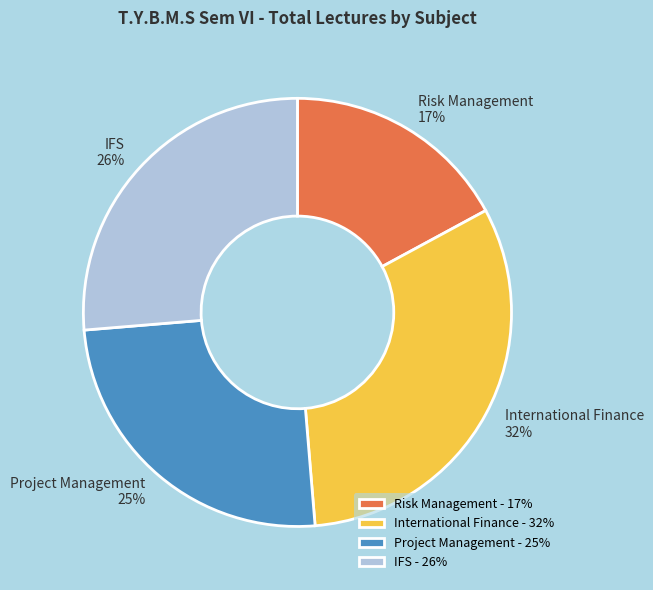

Does IFS account for over 50% of the chart?

No